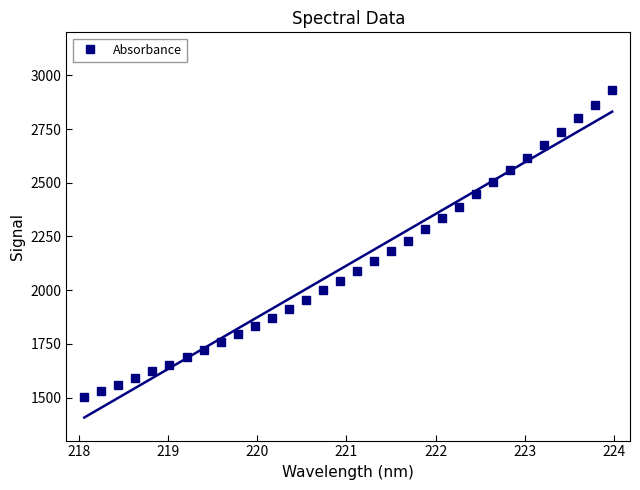

What is the difference between the second highest and second lowest values?

1332.5